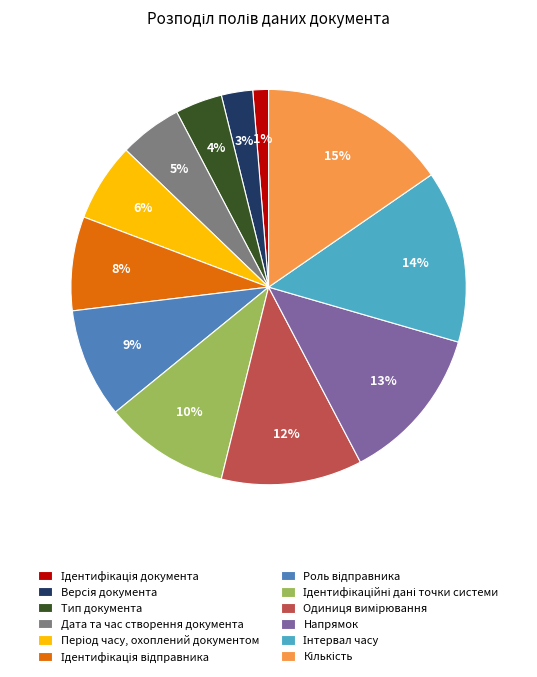

True or false: Напрямок accounts for 20% of the total.

False